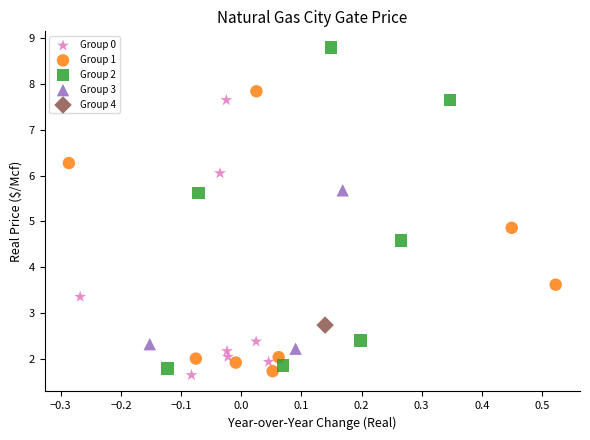

Which series contains the lowest Y value?

Group 0